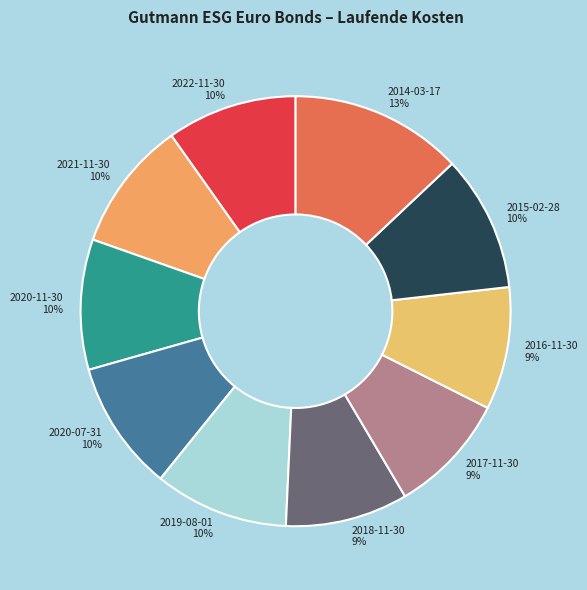

To the nearest percent, what is the difference between the largest and smallest slice percentages?

4%